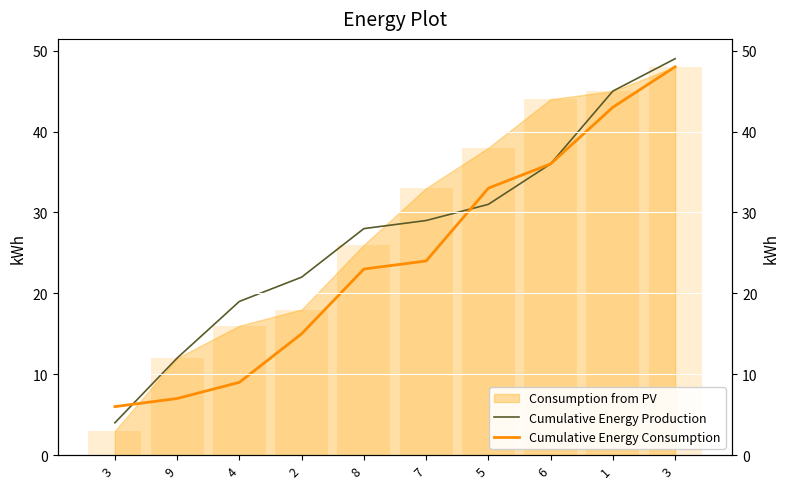

What is the maximum value shown in the chart?

49